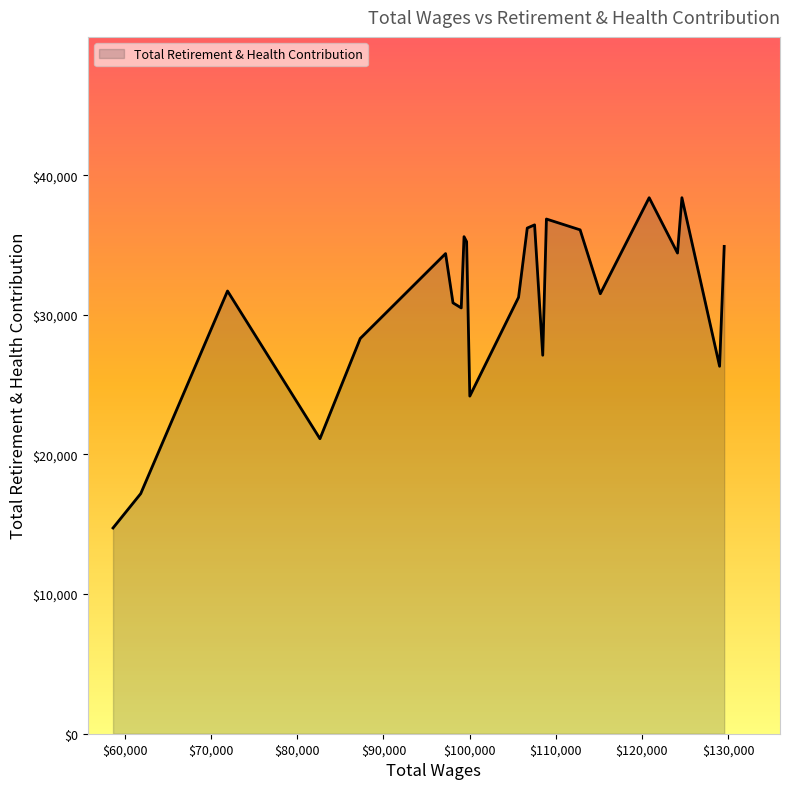

What is the difference between the maximum and minimum values?

23656